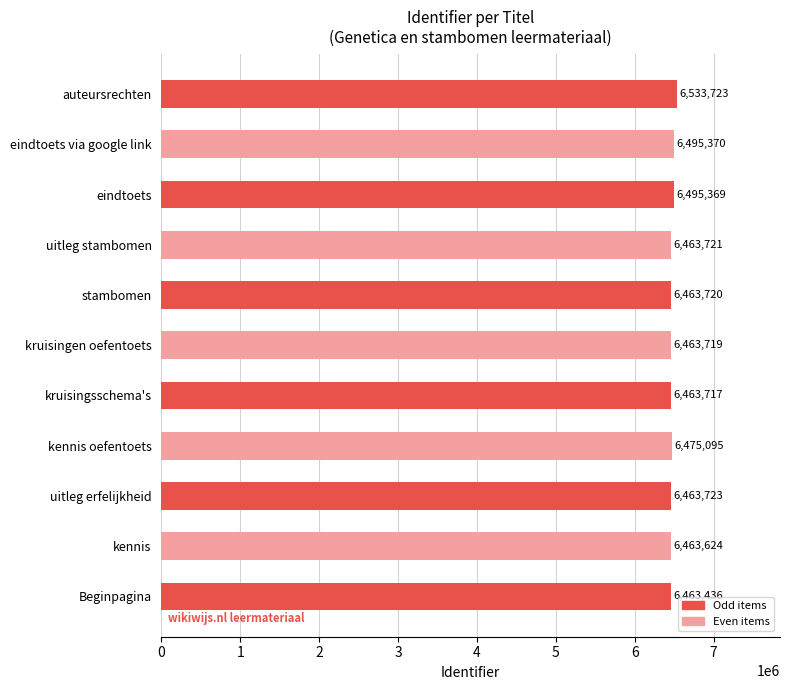

Rank the categories by value from lowest to highest.

Beginpagina, kennis, kruisingsschema's, kruisingen oefentoets, stambomen, uitleg stambomen, uitleg erfelijkheid, kennis oefentoets, eindtoets, eindtoets via google link, auteursrechten